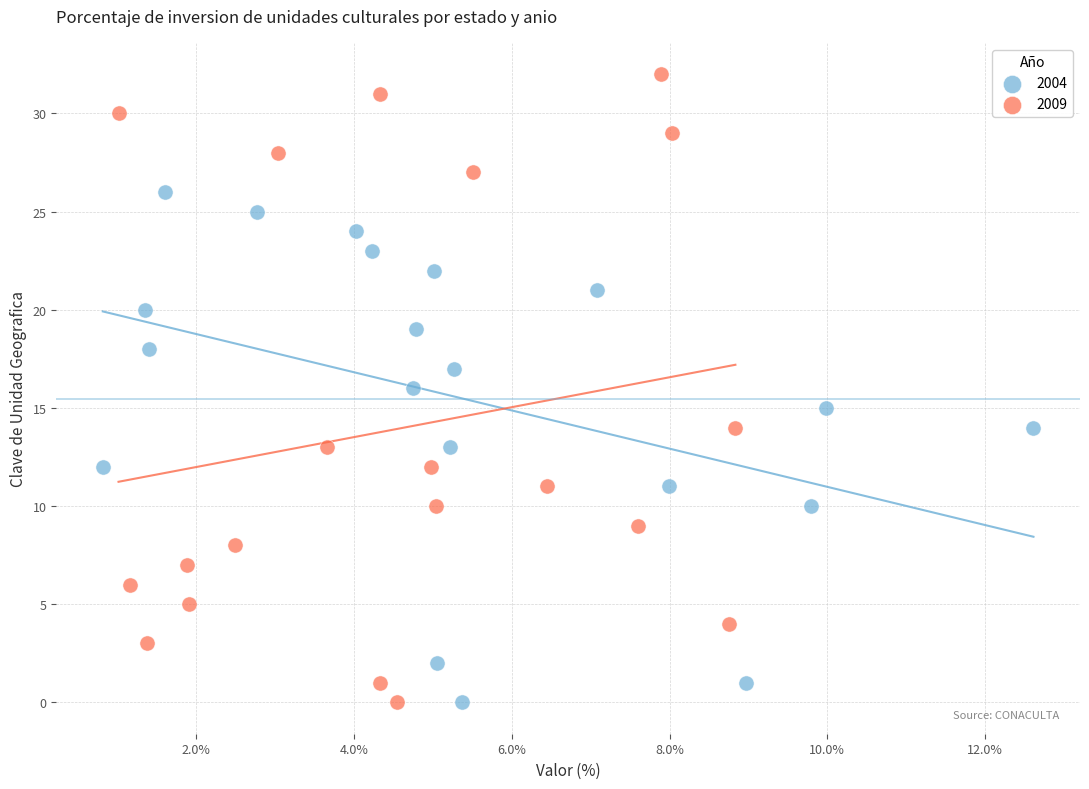

Which series has the largest Y range (max minus min)?

2009